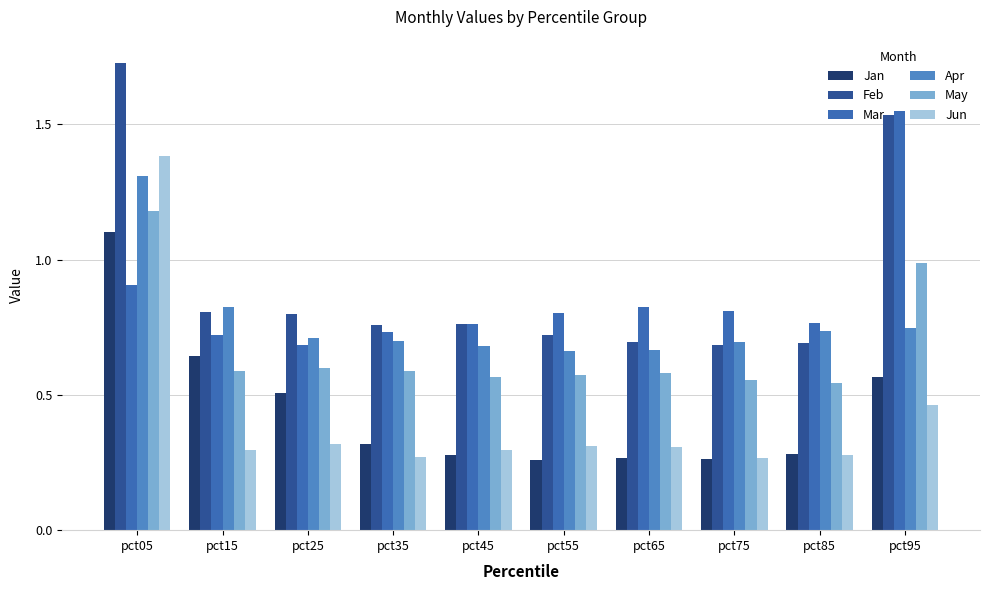

At which category does the chart reach its peak across all series?

pct05